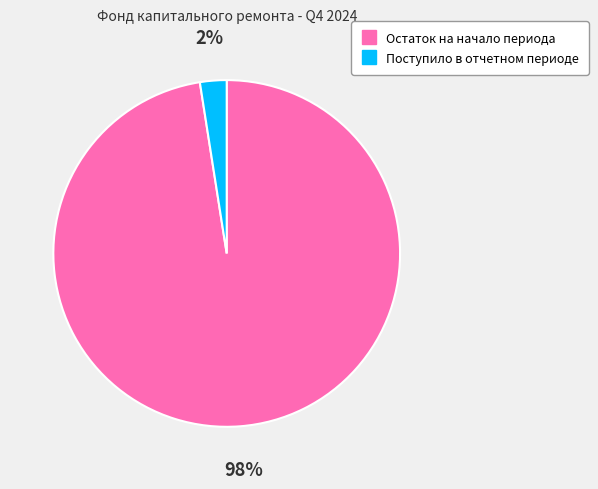

Which slice is the largest?

Остаток на начало периода